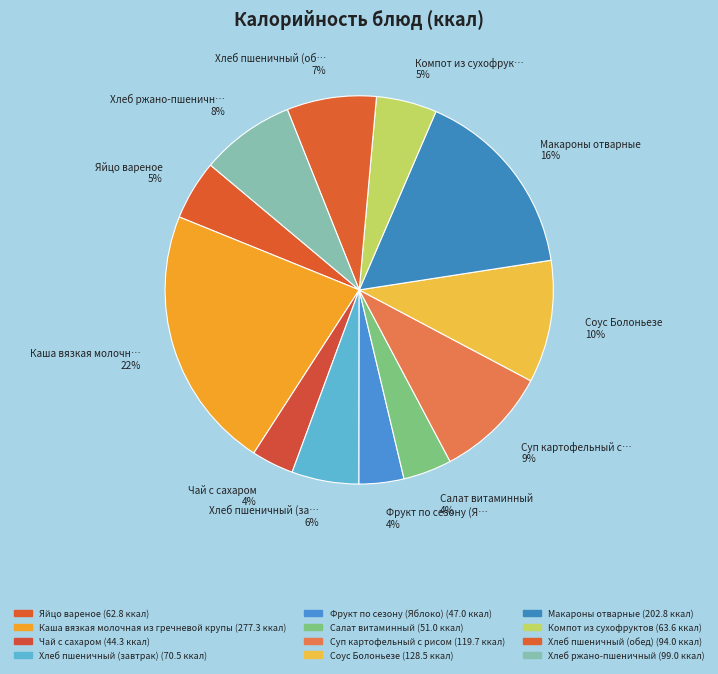

Is it true that Суп картофельный с рисом is 9% of the pie?

True